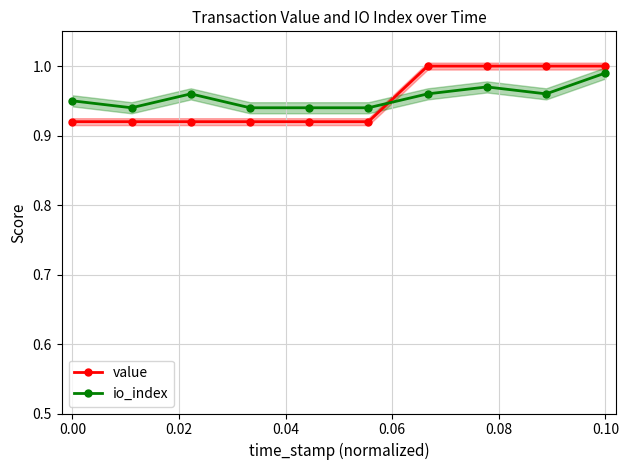

True or false: io_index has more than 0 interior local peaks.

True